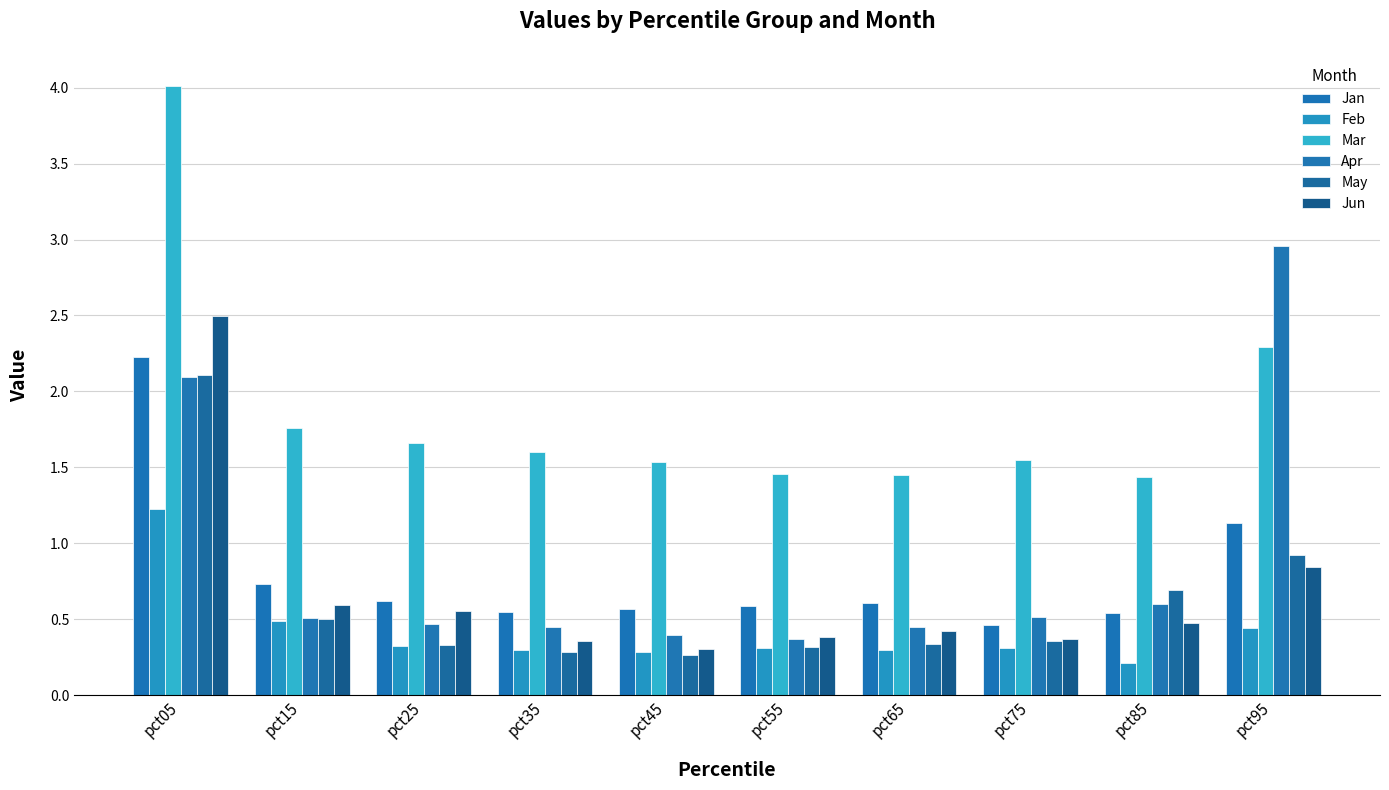

What is the difference between the maximum and minimum values in the Apr series?

2.6